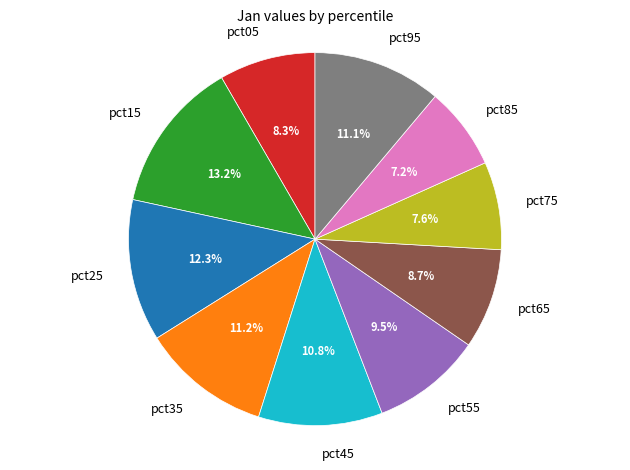

Which slice is the largest?

pct15